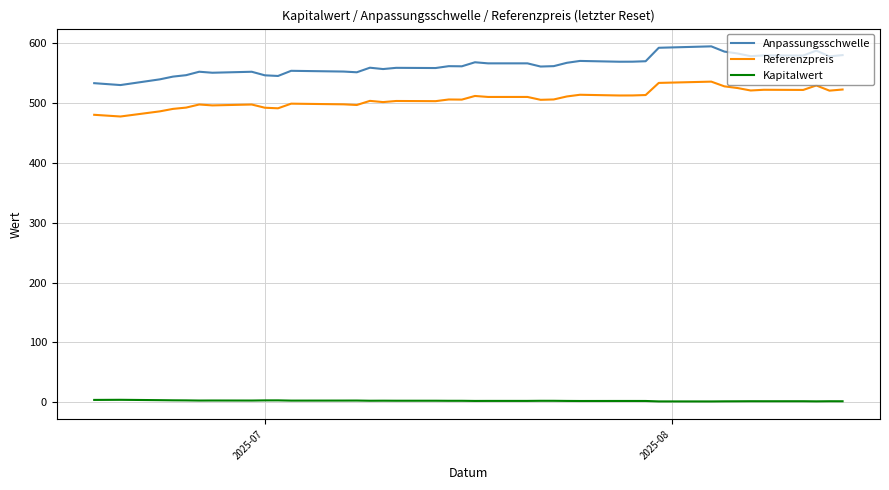

True or false: Referenzpreis and Anpassungsschwelle cross at least once.

False